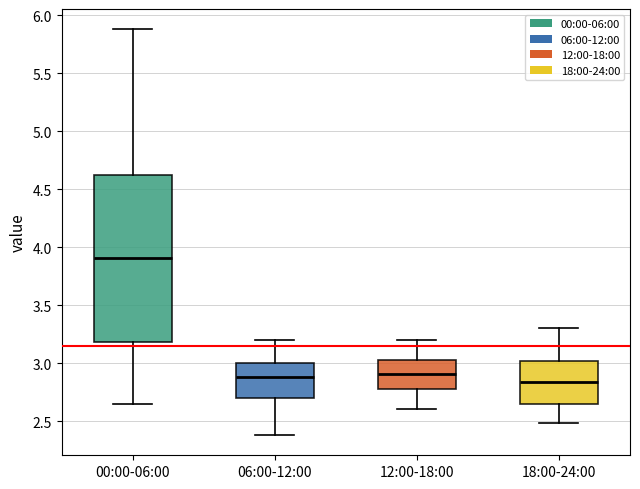

Reading left to right, read every box against the y-axis: the position of its median line, the range the box covers, and the ends of its whiskers. The values are not printed on the chart, so give them approximately, as read against the axis.

00:00-06:00: median 3.90, box 3.20 to 4.60, whiskers 2.65 to 5.90
06:00-12:00: median 2.90, box 2.70 to 3.00, whiskers 2.40 to 3.20
12:00-18:00: median 2.90, box 2.80 to 3.05, whiskers 2.60 to 3.20
18:00-24:00: median 2.85, box 2.65 to 3.00, whiskers 2.50 to 3.30